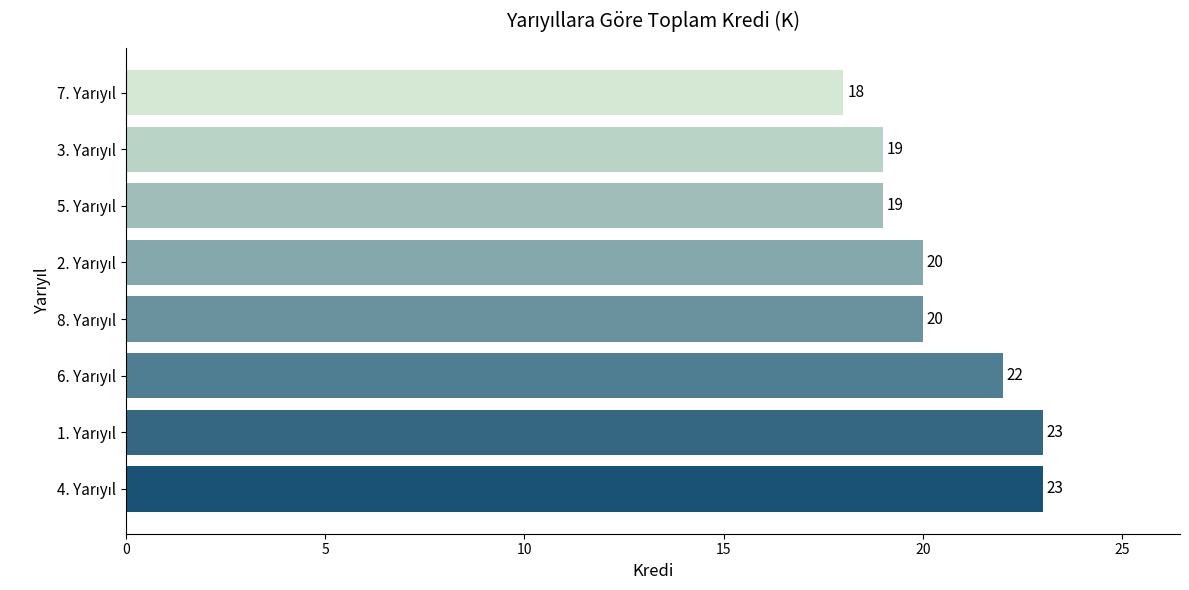

What is the difference between the maximum and minimum values?

5